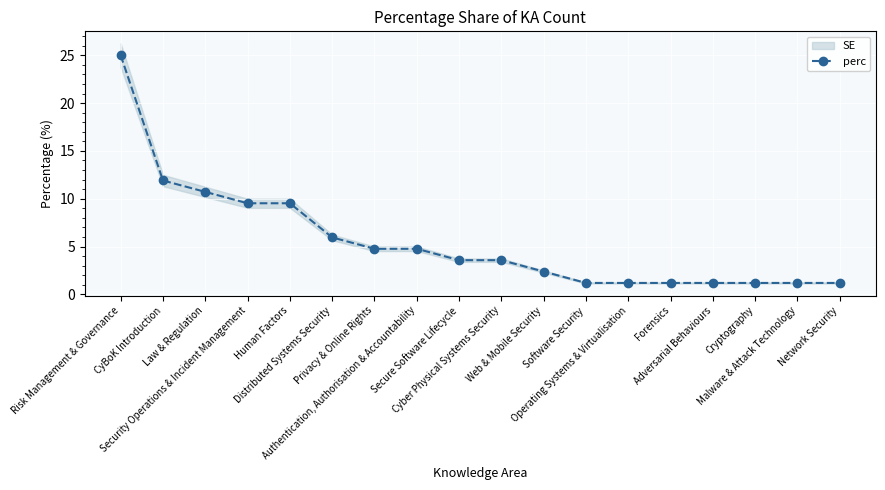

Approximately how many times larger is the value at Malware & Attack Technology compared to Authentication, Authorisation & Accountability?

0.2